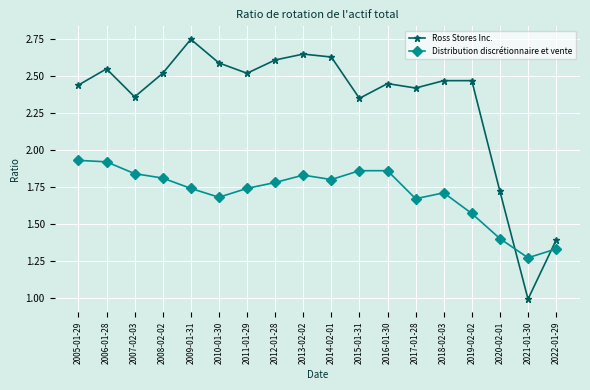

Which label corresponds to the smallest value in the chart?

2021-01-30